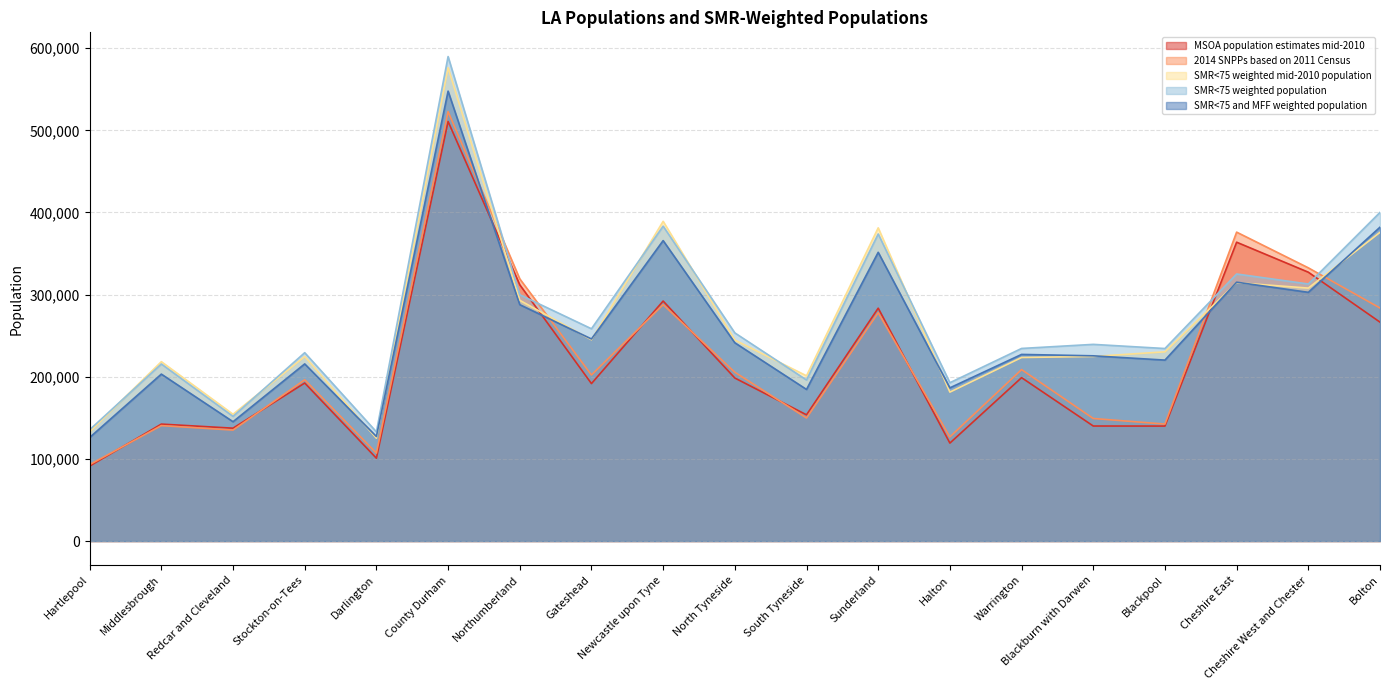

Between which two adjacent categories do SMR<75 and MFF weighted population and 2014 SNPPs based on 2011 Census first intersect?

County Durham and Northumberland